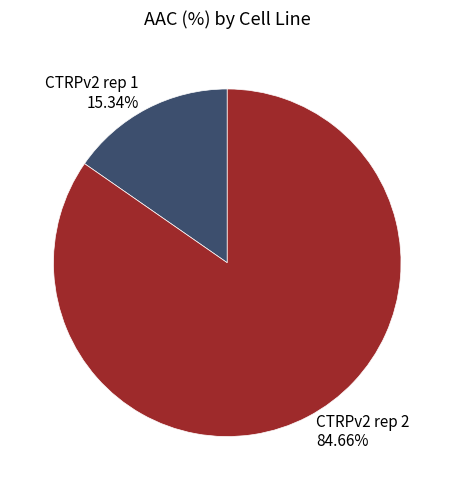

Which slice is the largest?

CTRPv2 rep 2